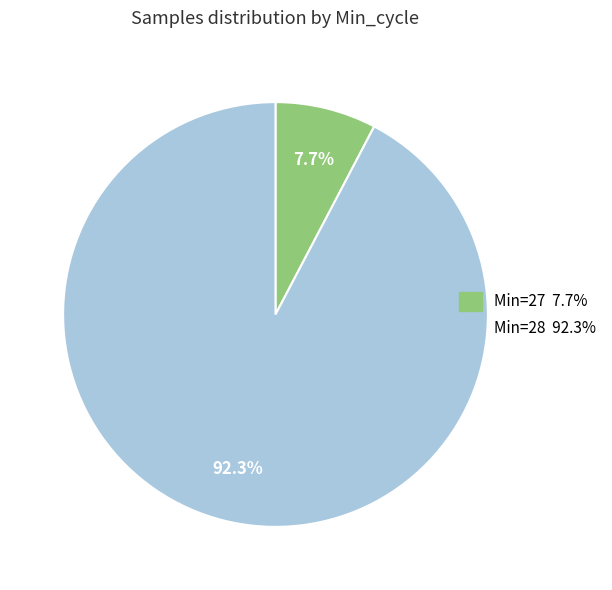

Does any single category account for the majority?

Yes